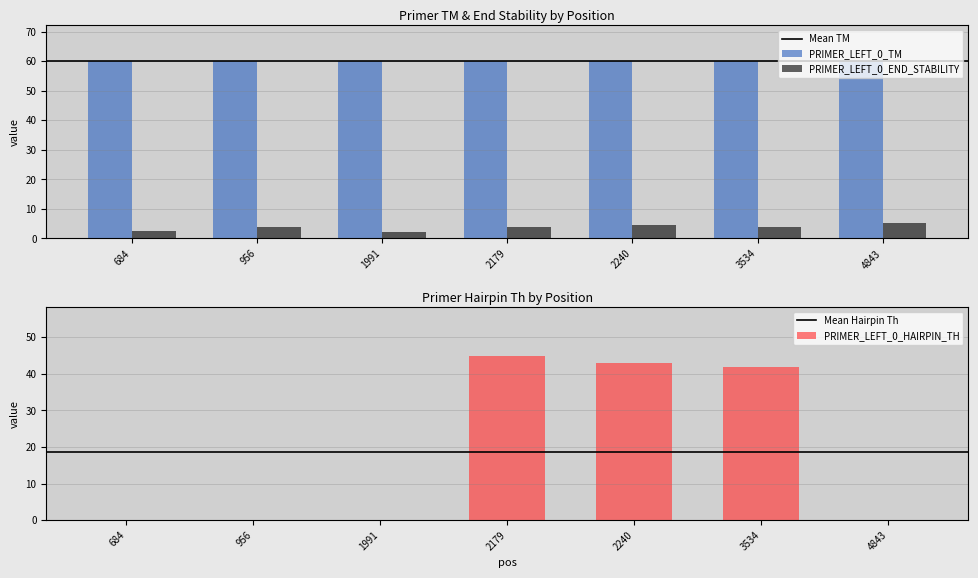

Reading left to right, extract all data points from this chart.

PRIMER_LEFT_0_TM: 60.0	60.0	60.0	60.0	59.9	59.9	60.1
PRIMER_LEFT_0_END_STABILITY: 2.4	4.0	2.0	3.9	4.5	3.9	5.2
PRIMER_LEFT_0_HAIRPIN_TH: 0.0	0.0	0.0	44.8	43.0	41.9	0.0